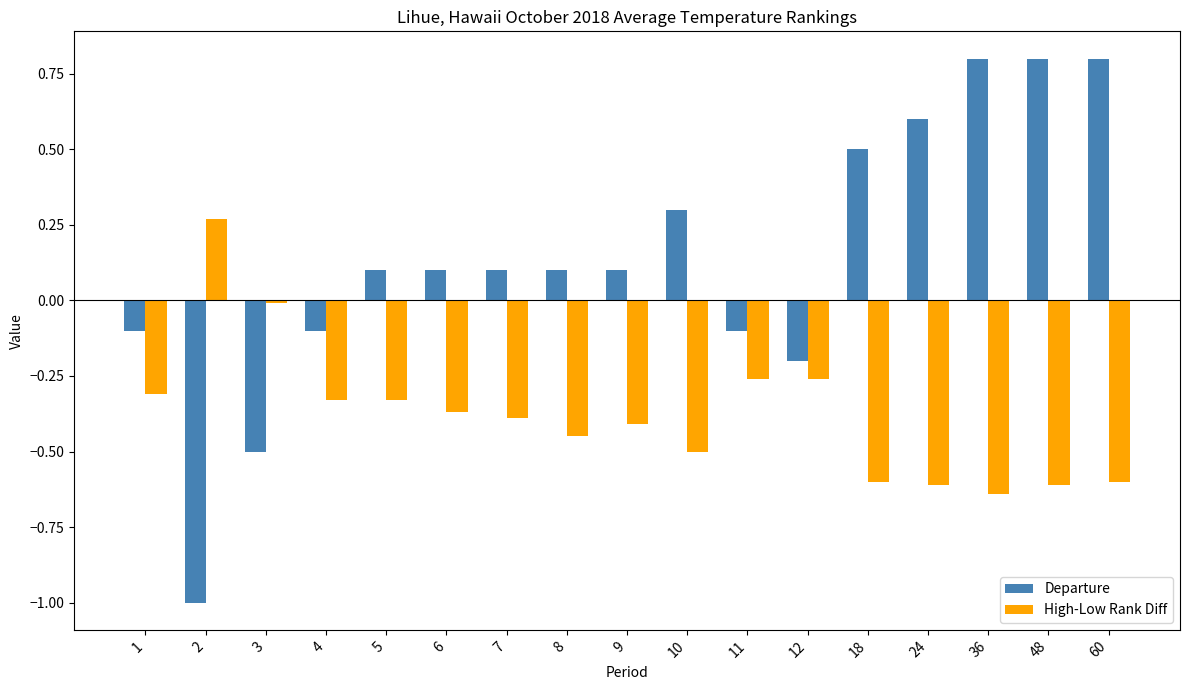

List the series in order of their overall mean, highest first.

Departure, High-Low Rank Diff